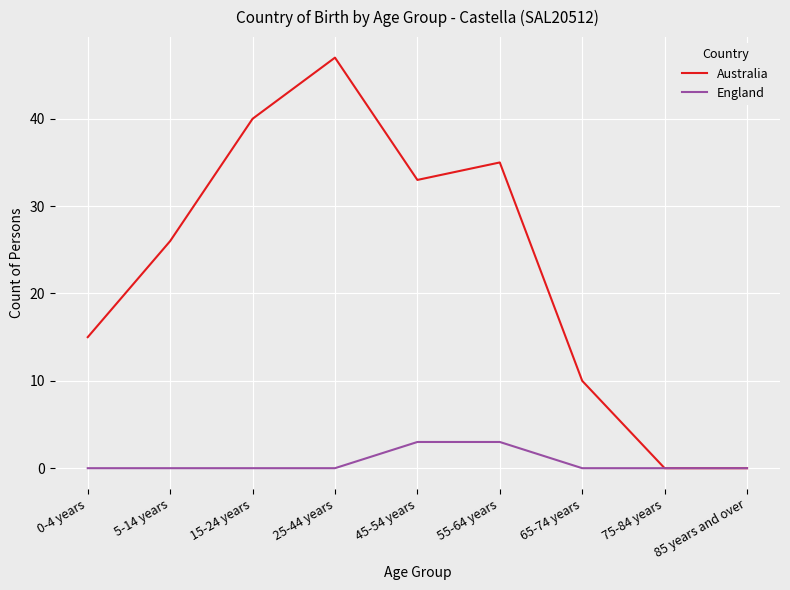

True or false: Australia has a value of 24 at 0-4 years.

False